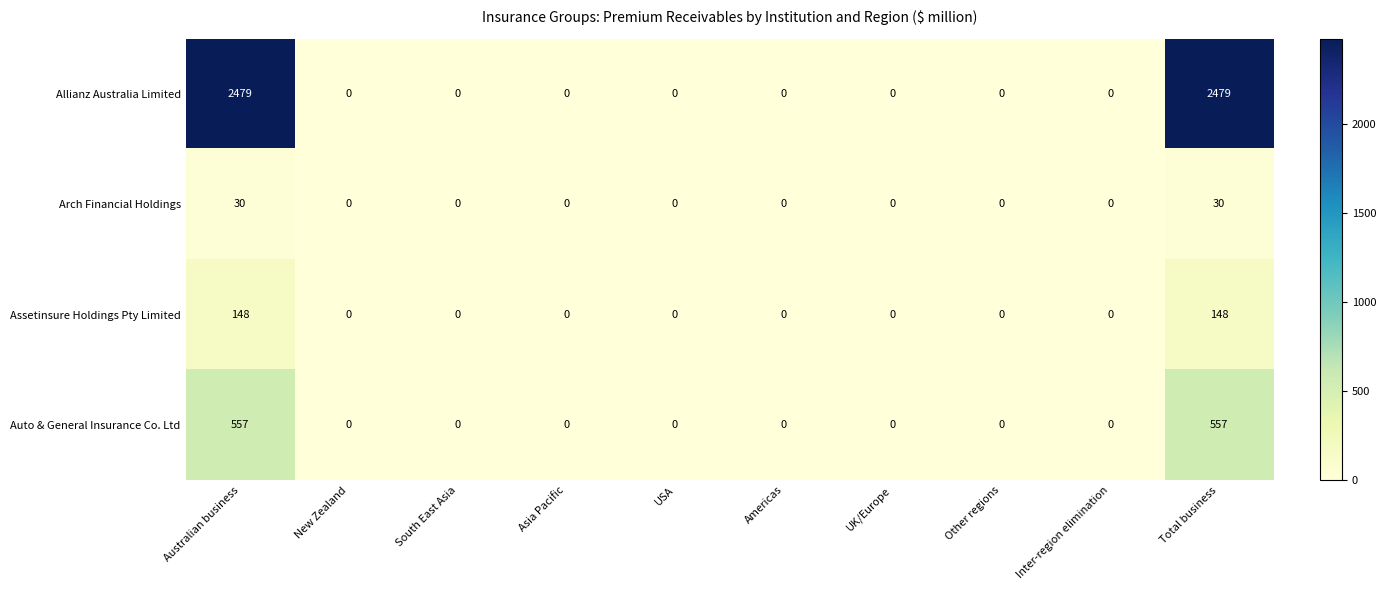

What is the difference between the maximum and second lowest values in the Auto & General Insurance Co. Ltd series?

557